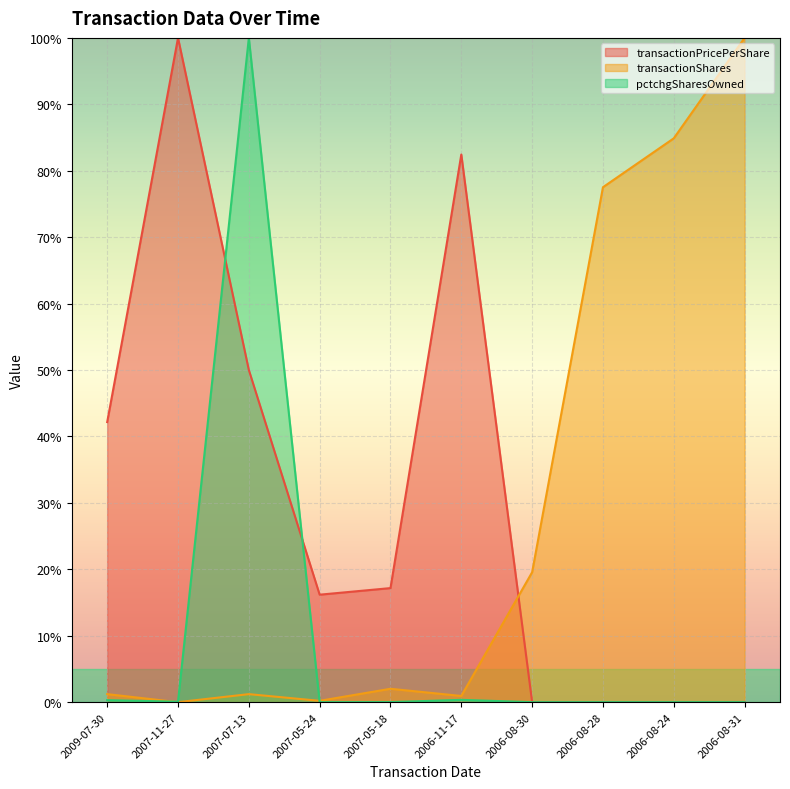

Reading right to left, extract all data points from this chart.

transactionPricePerShare: 0.0	0.0	0.0	0.0	82.4	17.2	16.2	50.0	100.0	42.2
transactionShares: 100.0	84.9	77.5	19.6	0.9	2.0	0.2	1.2	0.0	1.2
pctchgSharesOwned: 0.0	0.0	0.0	0.0	0.3	0.0	0.0	100.0	0.1	0.3